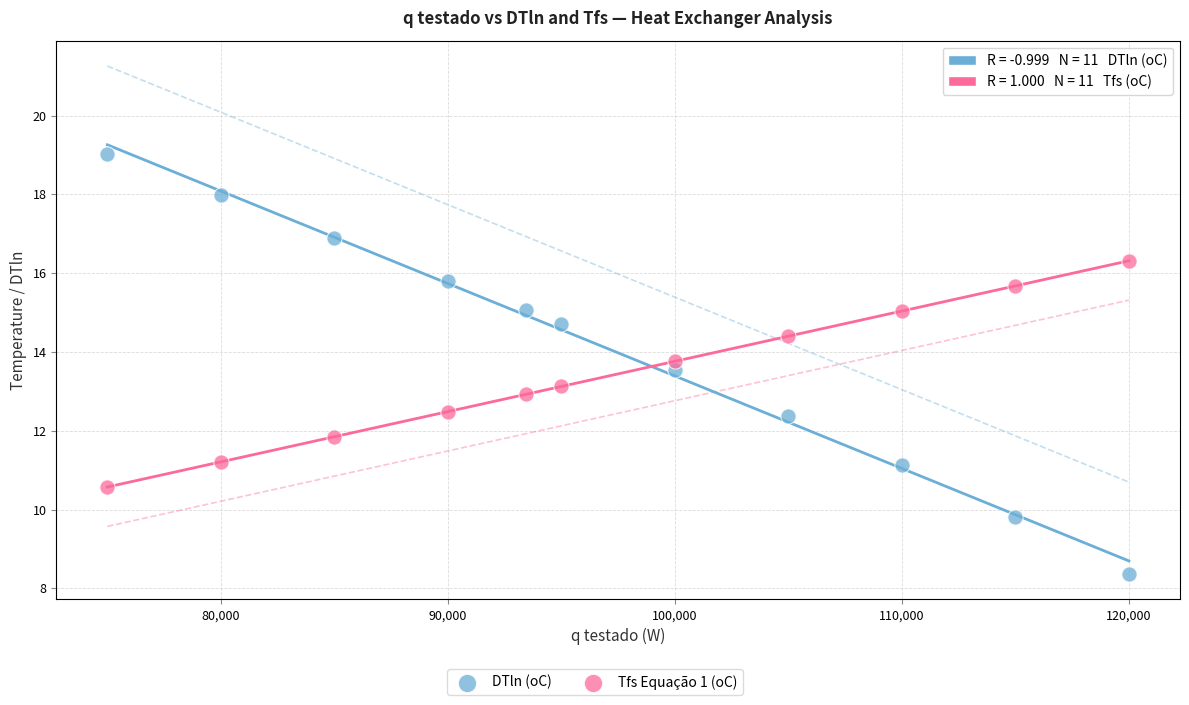

Across all data points, what is the range of X values (max minus min)?

45000.0